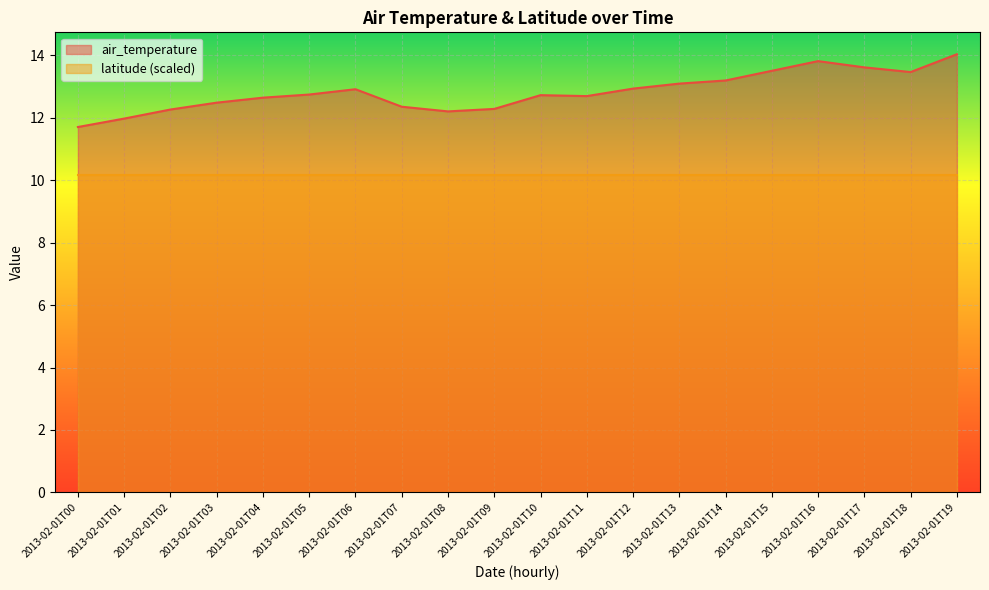

List the labels in order of value, largest first.

2013-02-01T19, 2013-02-01T16, 2013-02-01T17, 2013-02-01T15, 2013-02-01T18, 2013-02-01T14, 2013-02-01T13, 2013-02-01T12, 2013-02-01T06, 2013-02-01T05, 2013-02-01T10, 2013-02-01T11, 2013-02-01T04, 2013-02-01T03, 2013-02-01T07, 2013-02-01T09, 2013-02-01T02, 2013-02-01T08, 2013-02-01T01, 2013-02-01T00